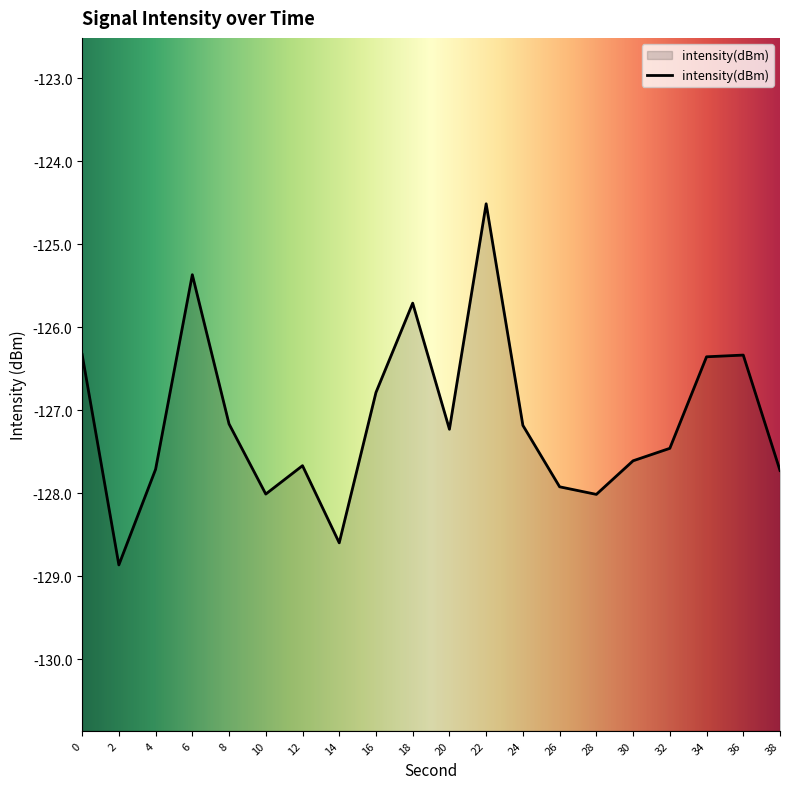

How many categories are shown in the chart?

20